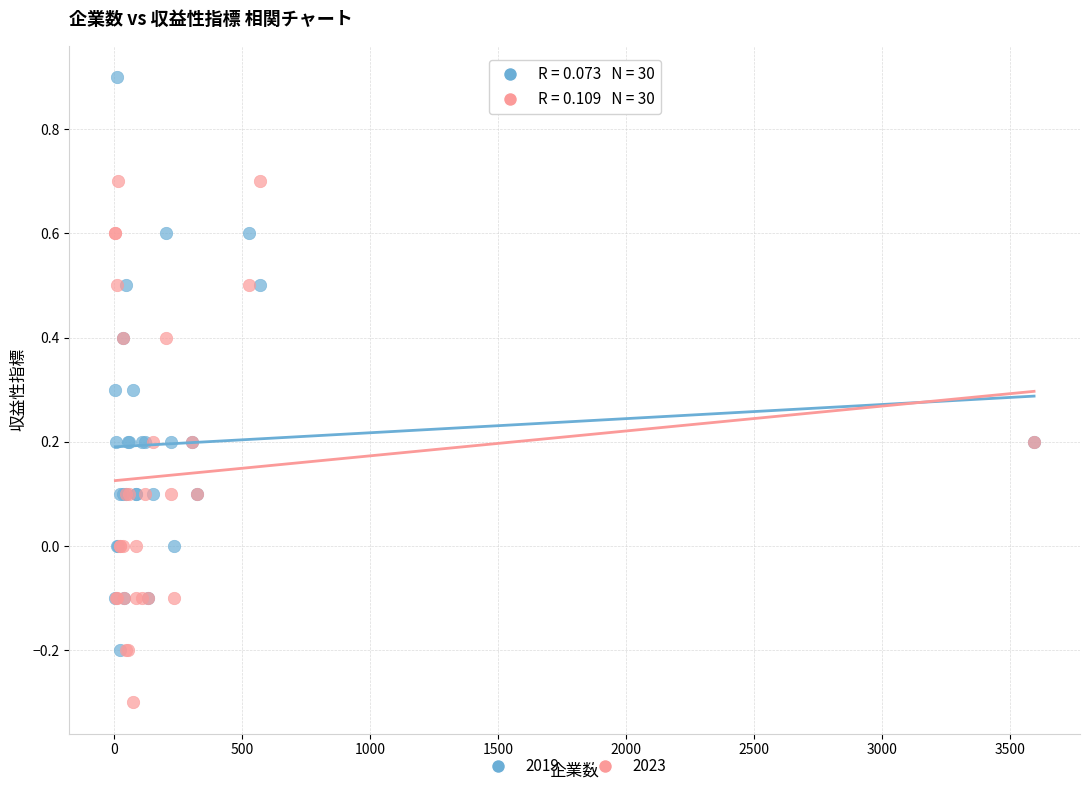

Which series has the widest spread of Y values?

2019